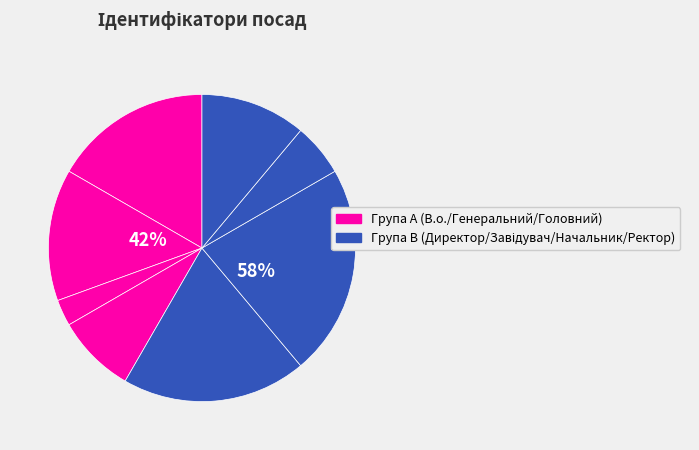

Is there a majority slice in this chart?

No